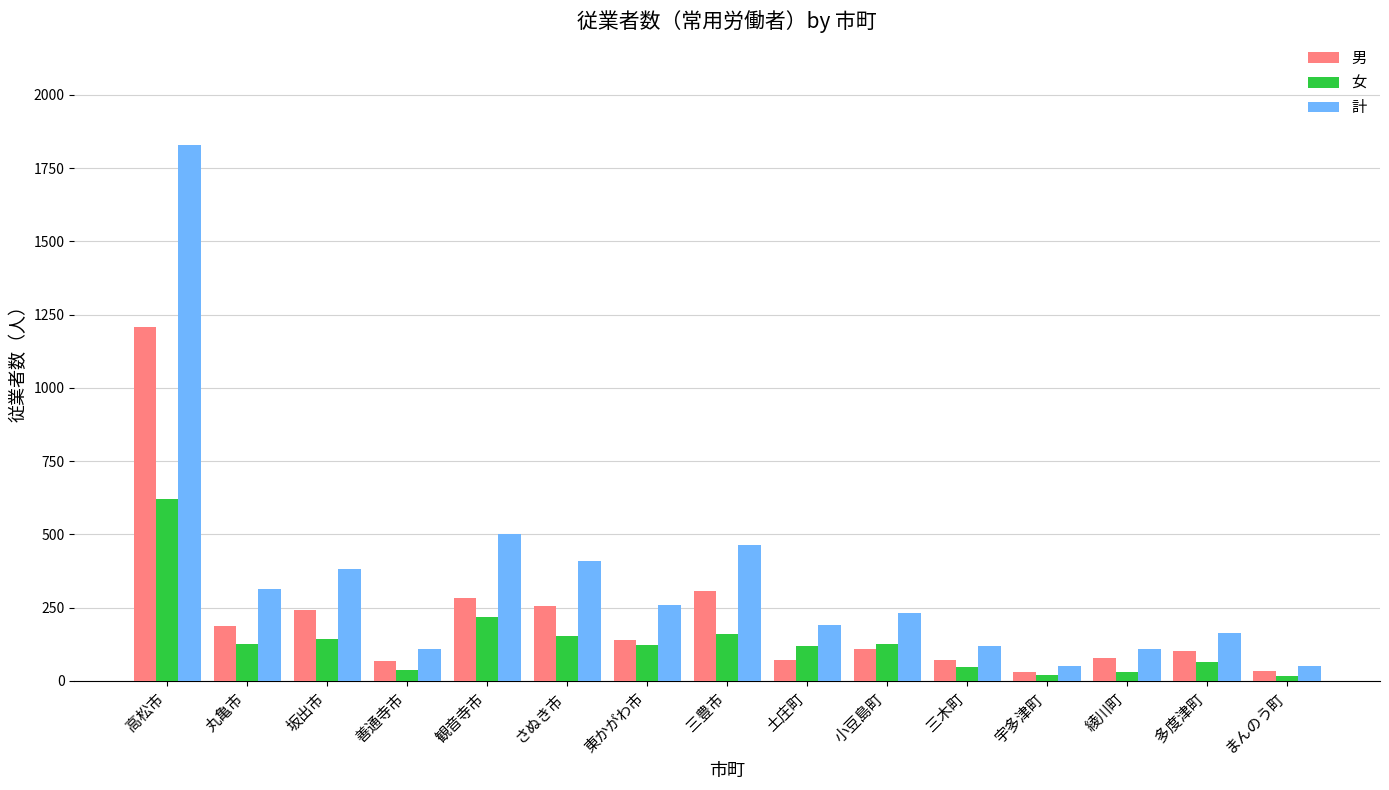

How many distinct data groups are displayed?

3